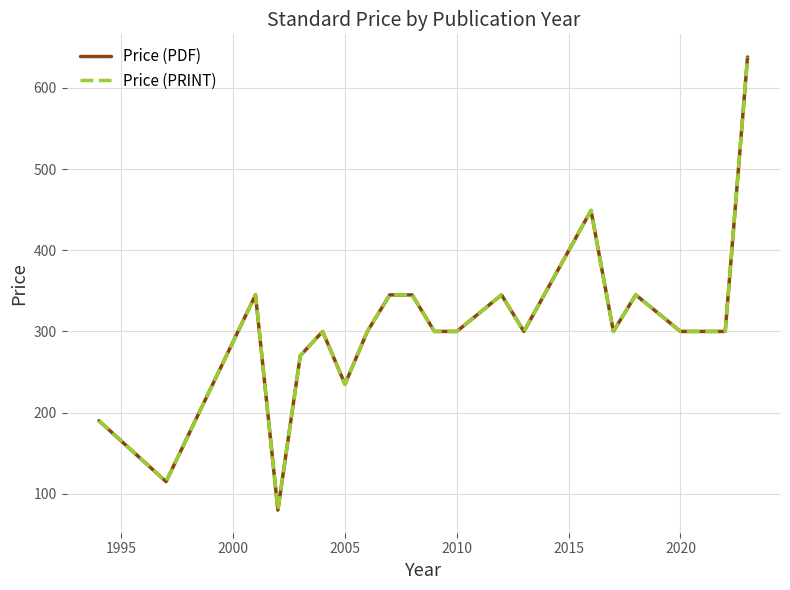

How many interior local valleys does the Price (PRINT) series have?

5